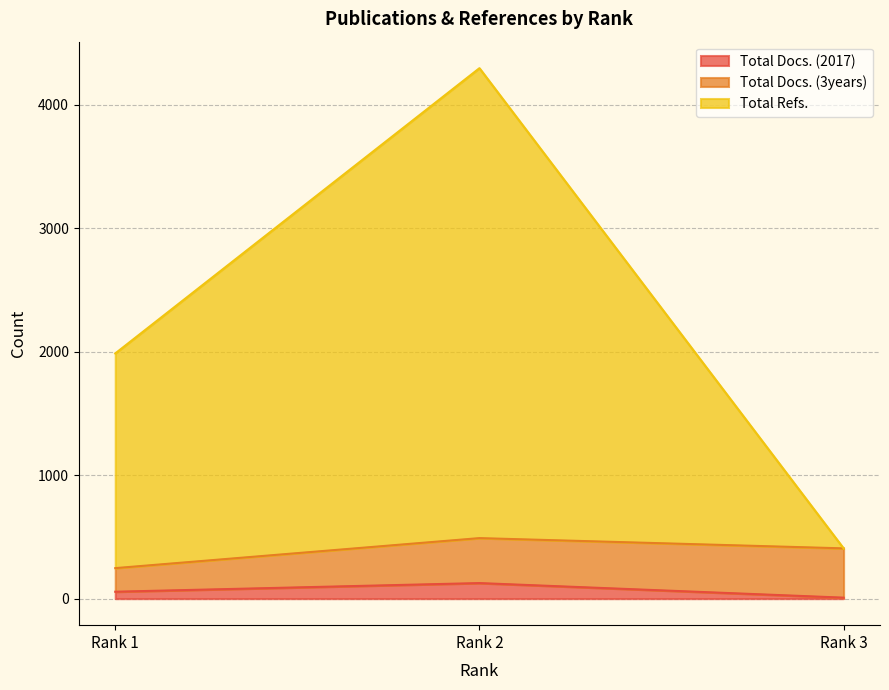

What is the highest value of the Total Docs. (2017) series?

126